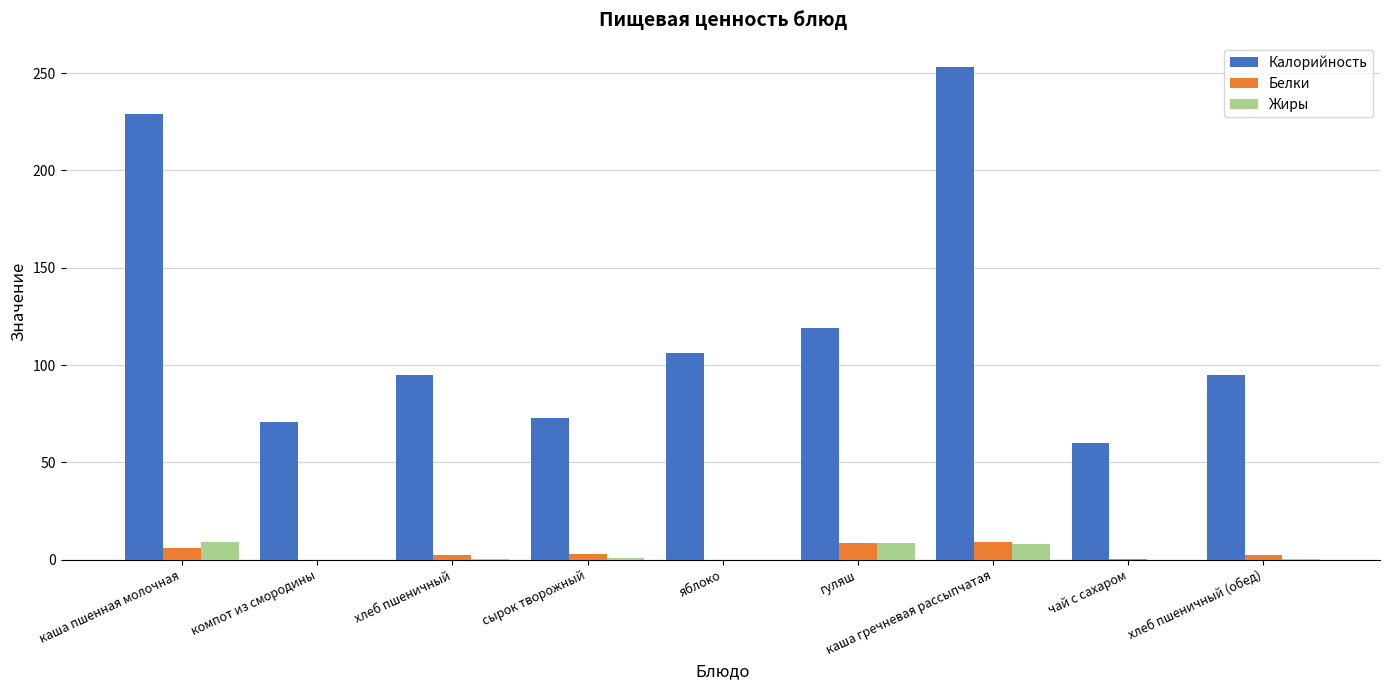

Which series has the largest total across all categories?

Калорийность